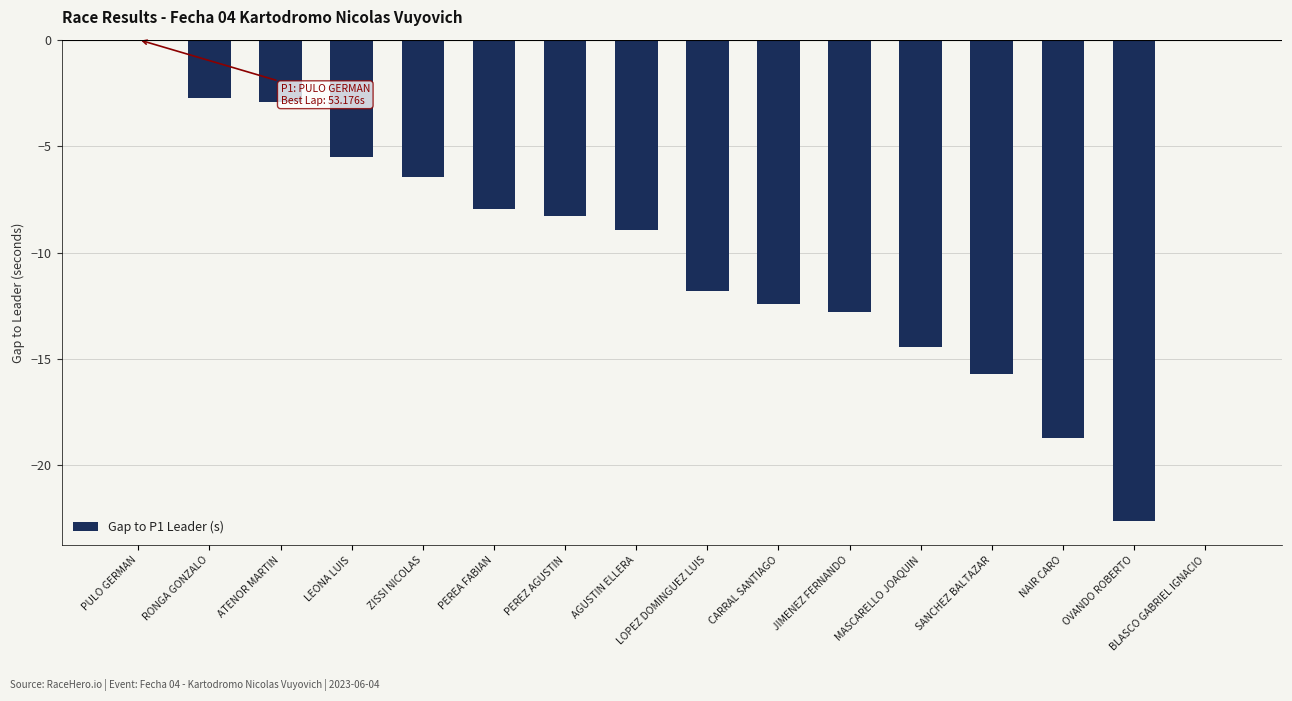

Reading left to right, extract all data points from this chart.

0.0	-2.7	-2.9	-5.5	-6.4	-7.9	-8.3	-8.9	-11.8	-12.4	-12.8	-14.4	-15.7	-18.7	-22.6	0.0